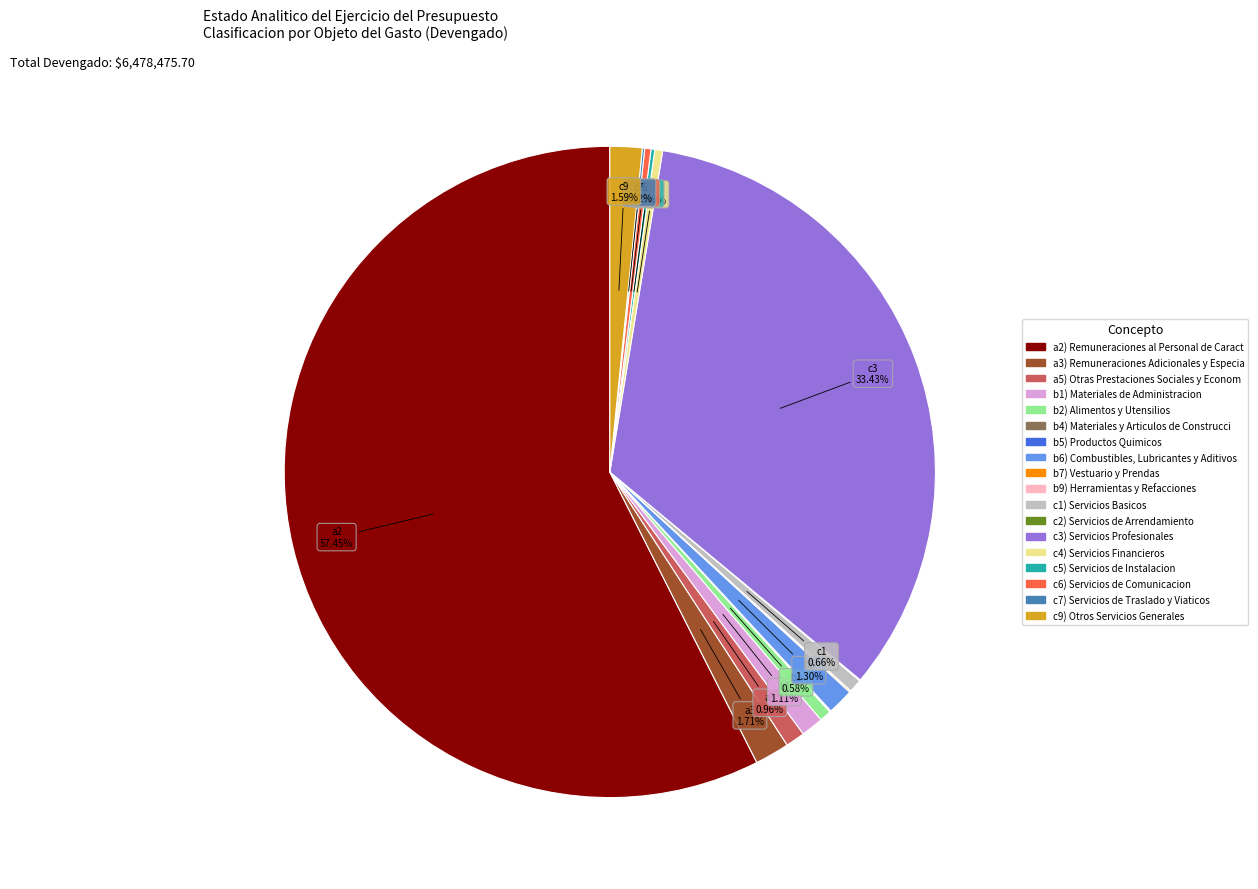

Is there any slice that represents more than half of the pie?

Yes